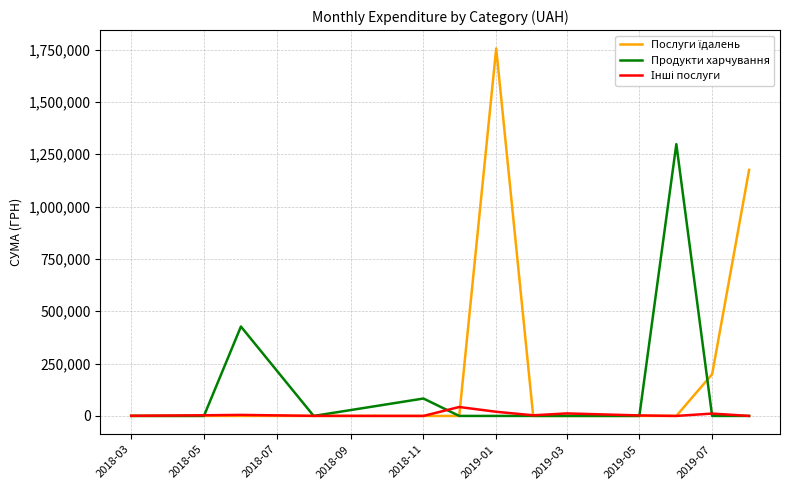

Rank the series by their average value, from highest to lowest.

Послуги їдалень, Продукти харчування, Інші послуги